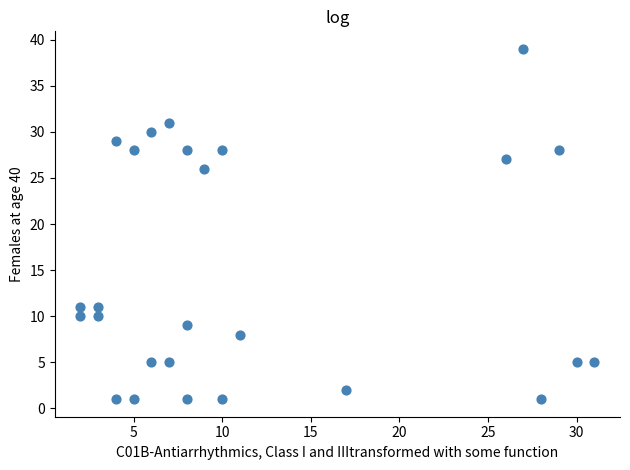

What is the range of Y values (max minus min)?

38